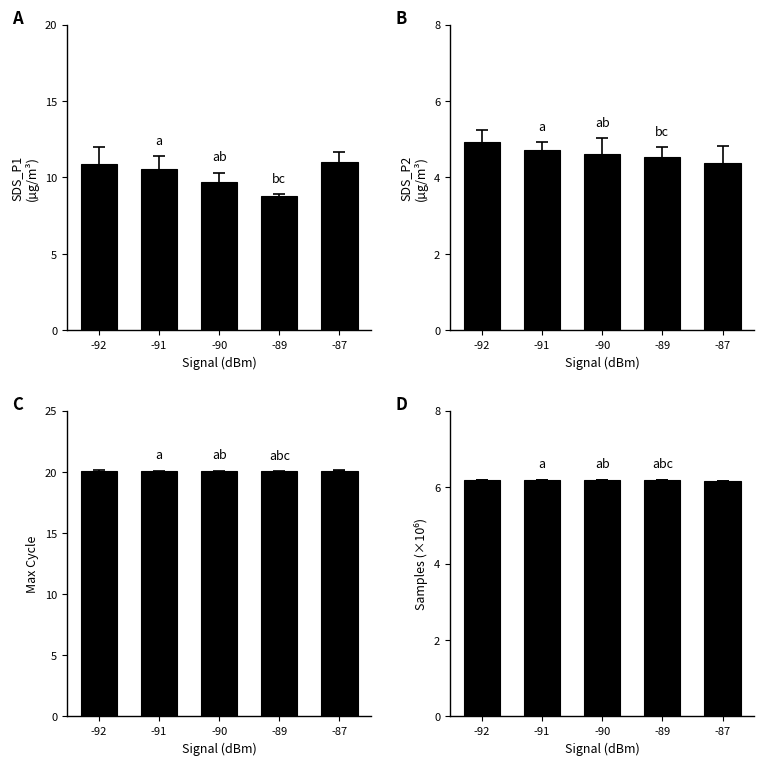

Is the value of SDS_P1
(µg/m³) at -92 greater than the value of Samples (×10⁶) at -91?

Yes